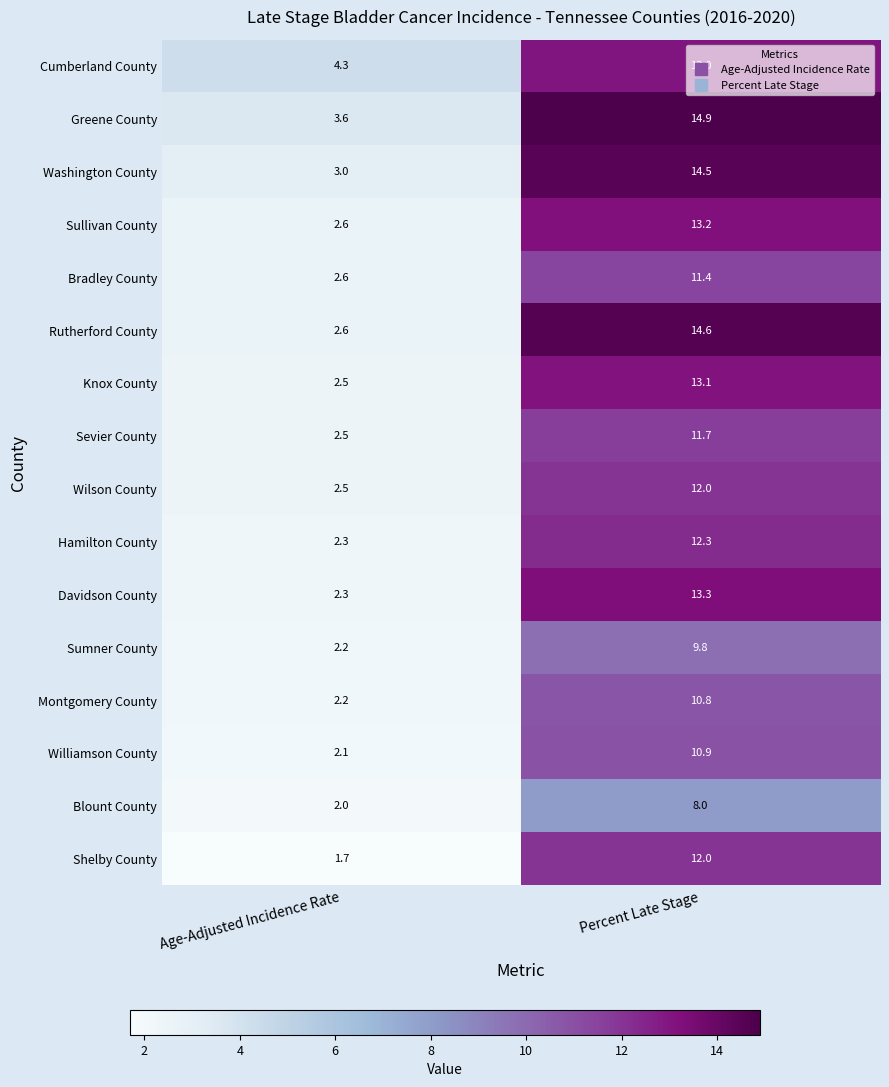

At which category is the sum across all series the highest?

Percent Late Stage